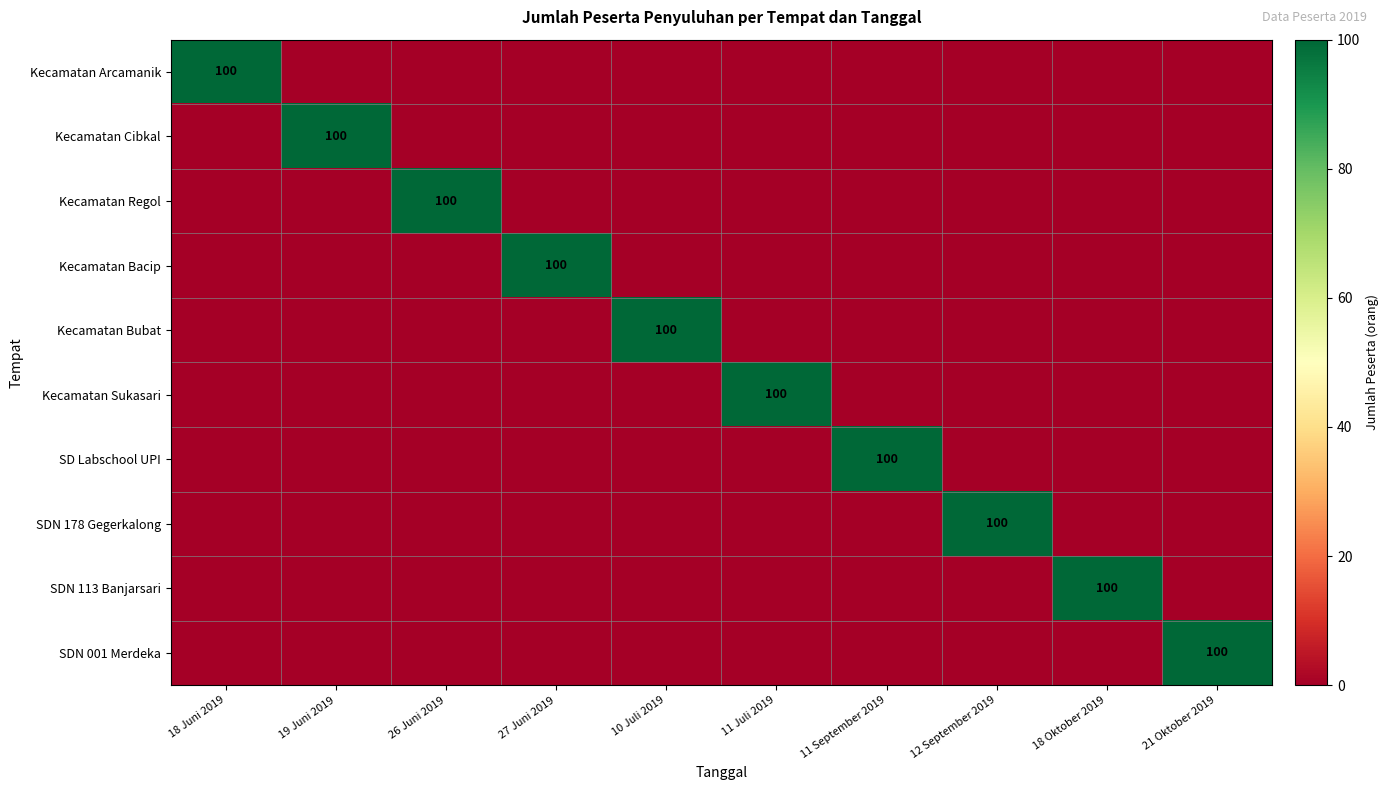

Which has a higher value, 12 September 2019 or 26 Juni 2019?

12 September 2019